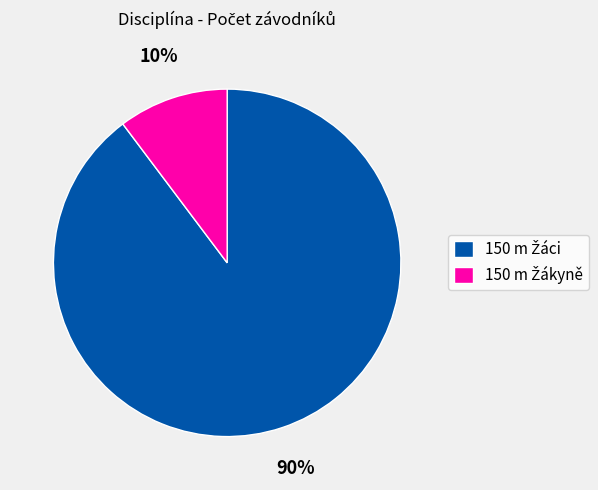

To the nearest percent, what is the average slice percentage?

50%